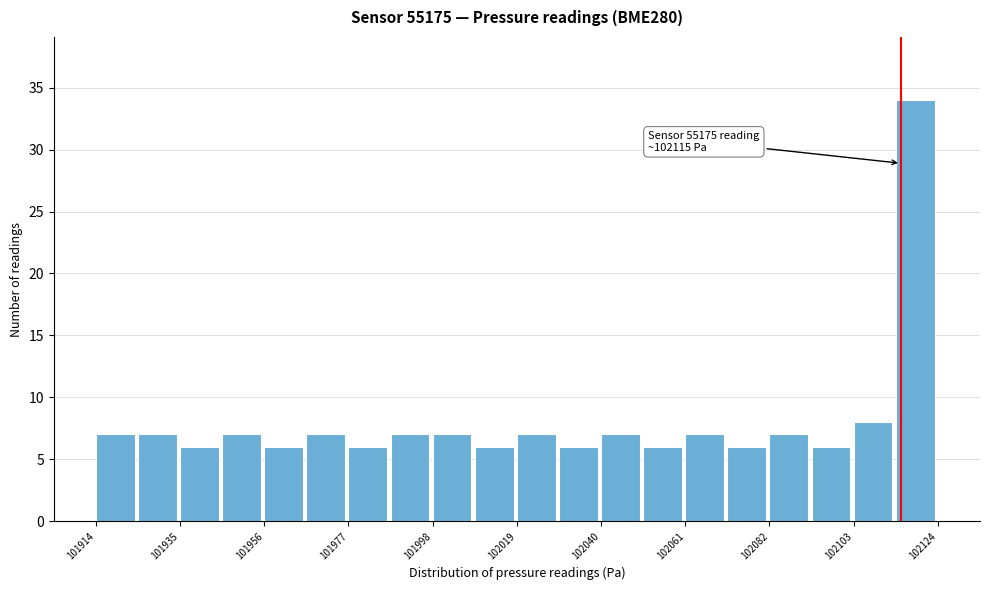

Read against the x-axis, roughly where is the centre of the tallest bar?

102120